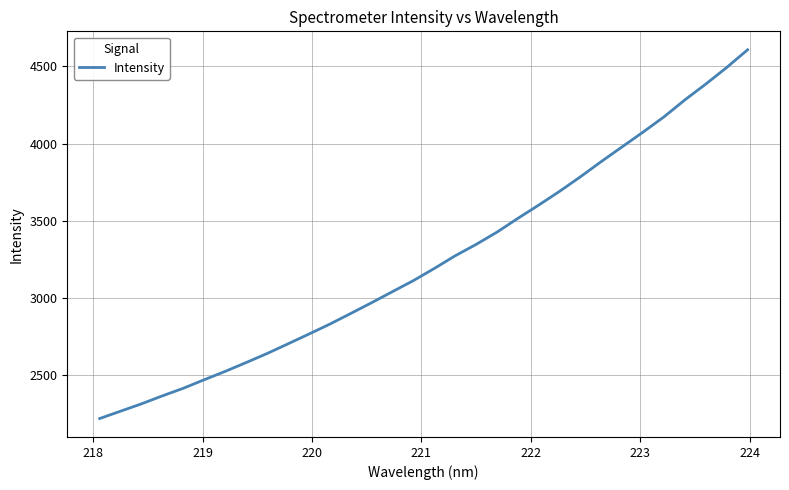

What is the difference between the maximum and minimum values?

2391.4